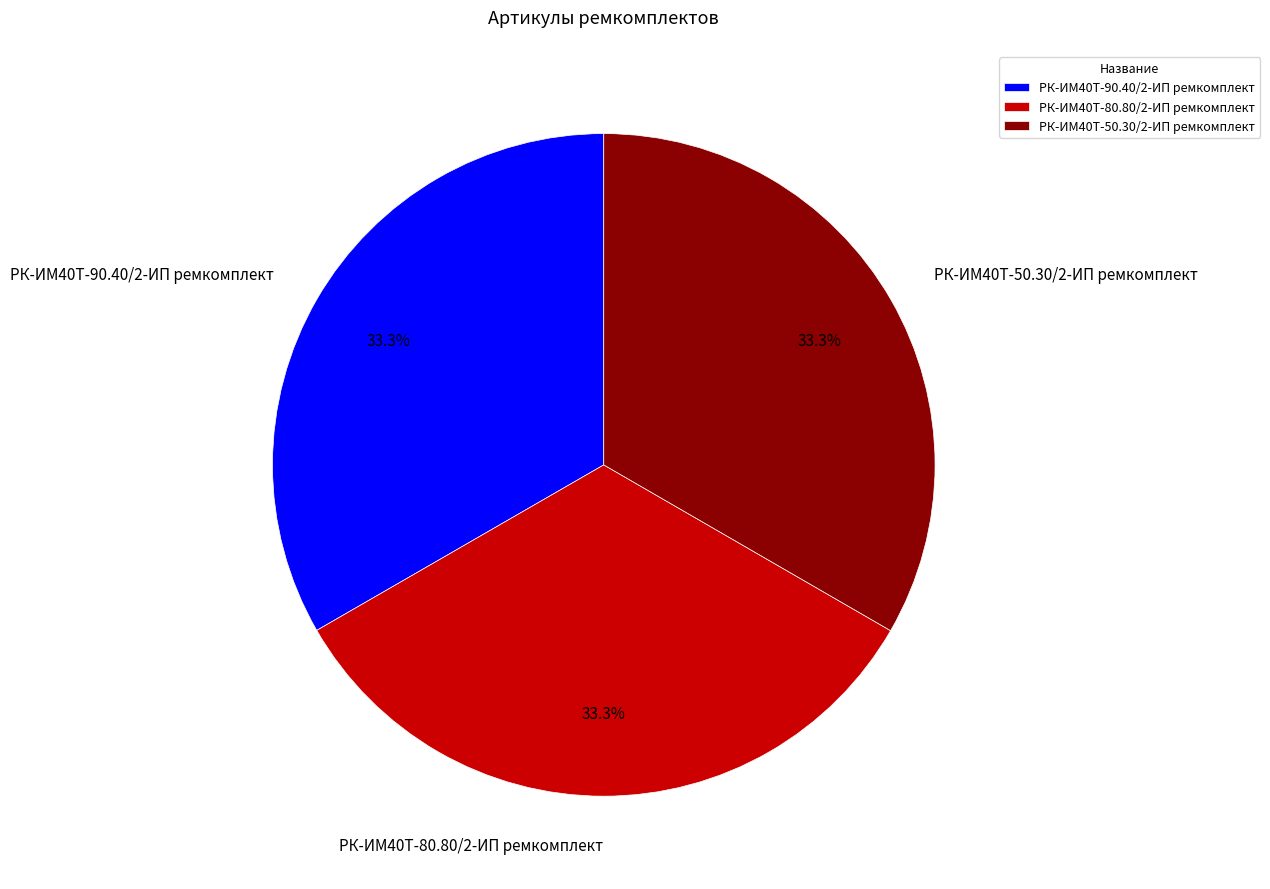

What is the ratio of the value at РК-ИМ40T-50.30/2-ИП ремкомплект to the value at РК-ИМ40T-90.40/2-ИП ремкомплект?

1.0